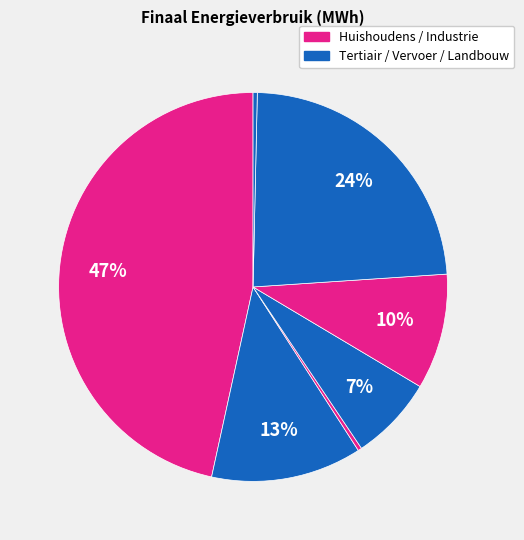

How many segments does this pie chart have?

7